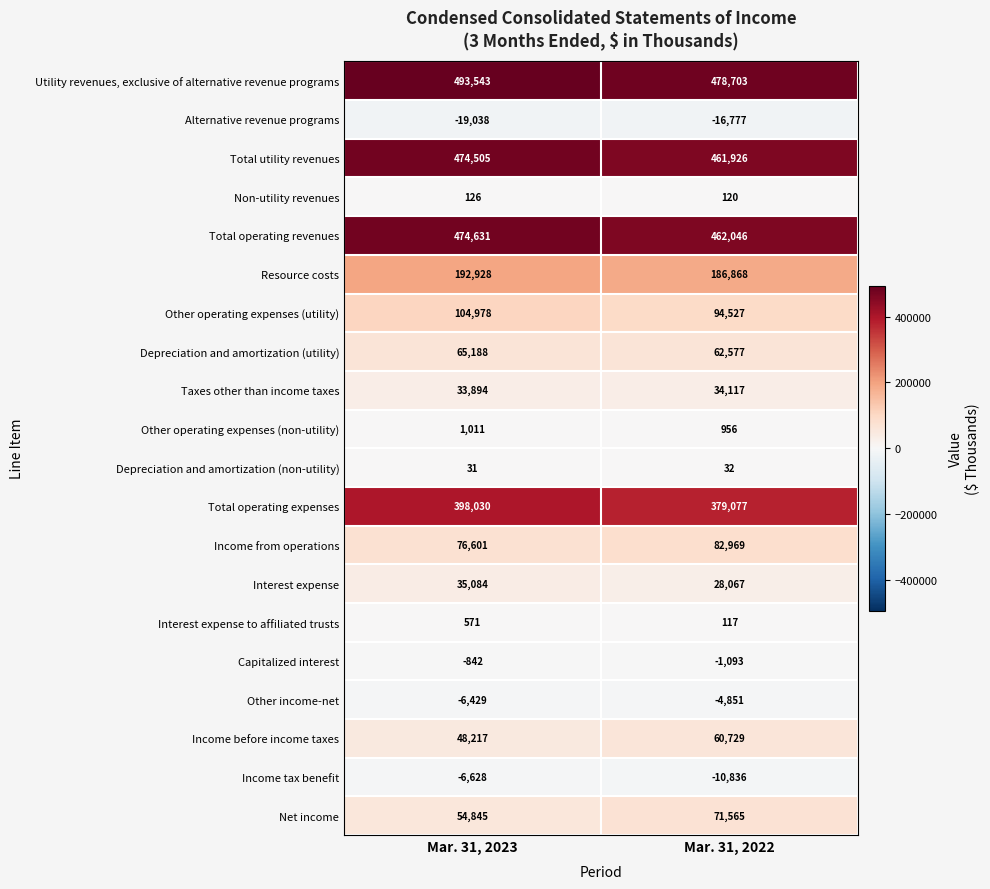

What is the maximum value shown in the chart?

493543